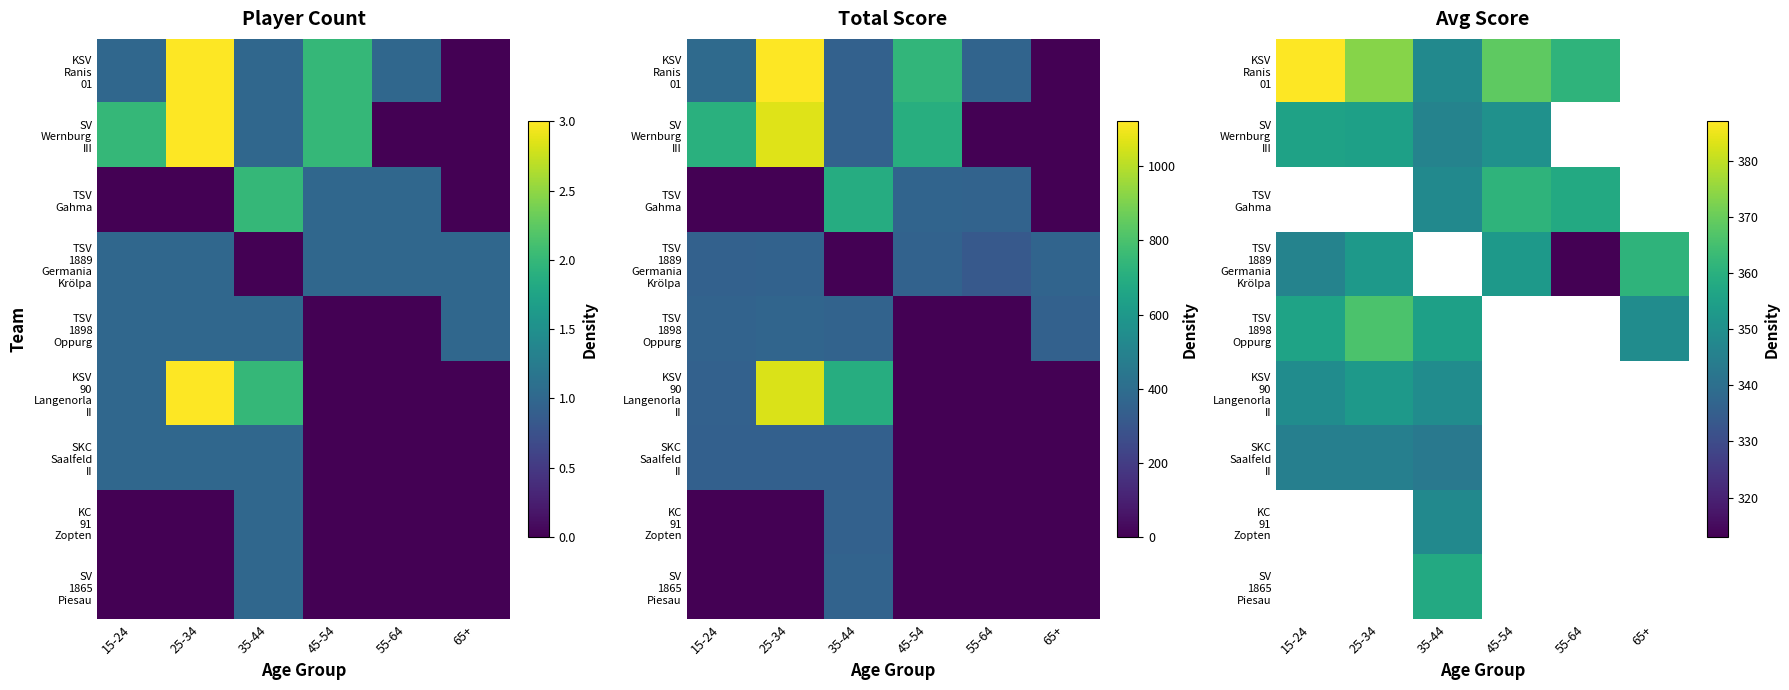

Where is TSV 1898 Oppurg nearest to the value 357?

15-24